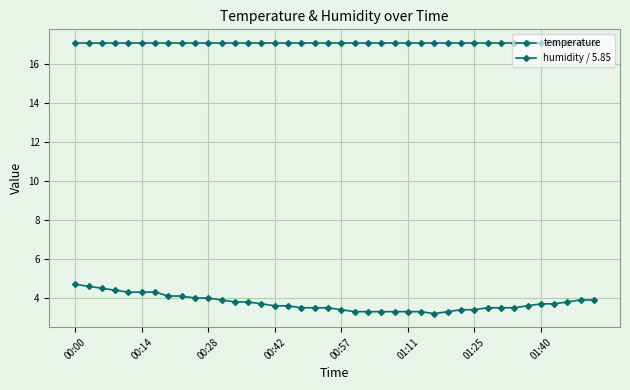

How many distinct data groups are displayed?

2